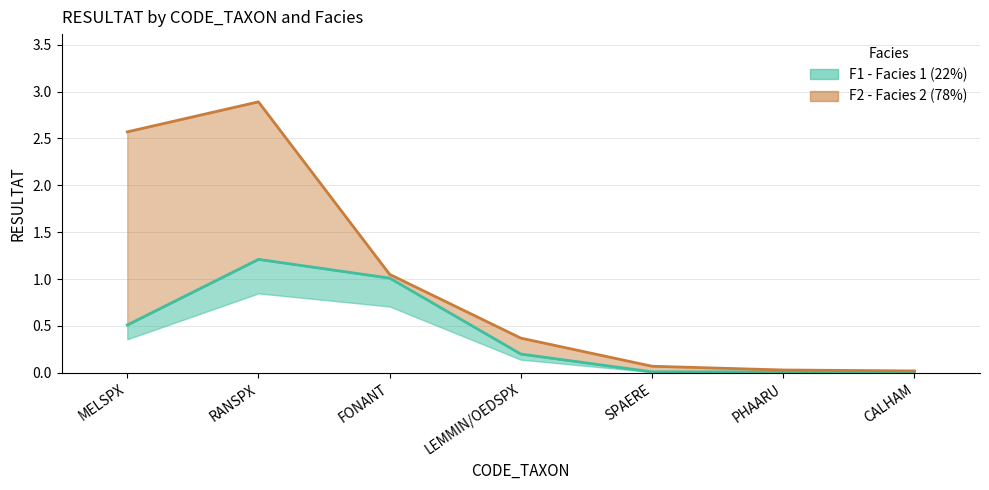

The value at LEMMIN/OEDSPX is 0.2. True or false?

True